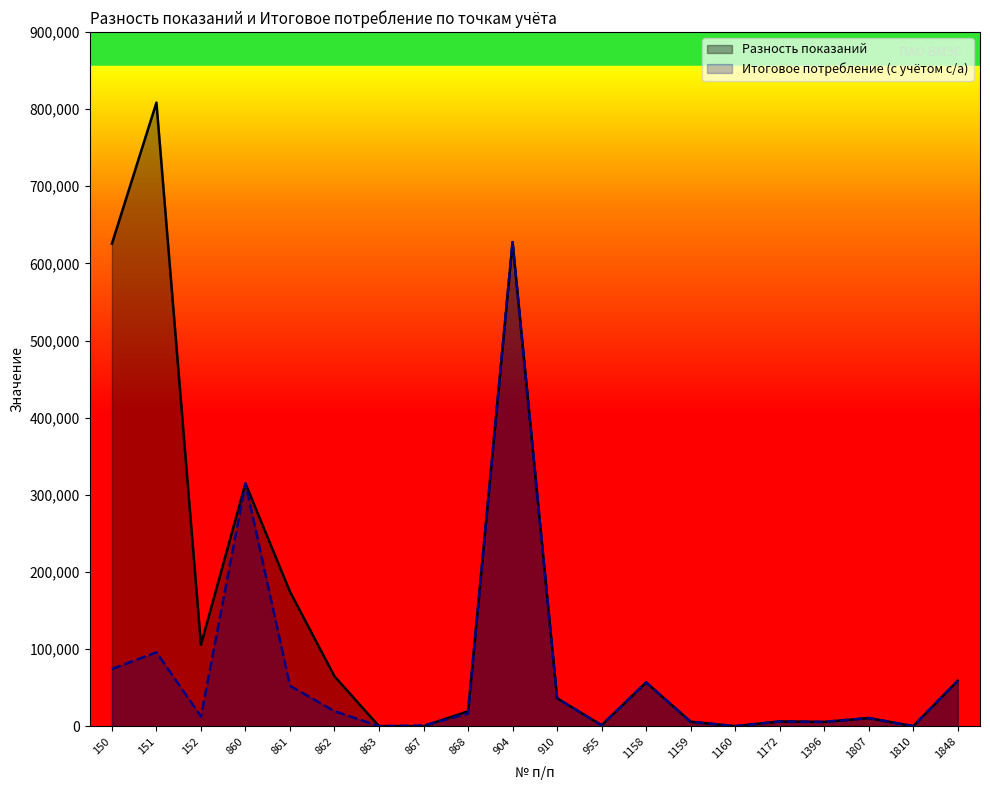

The value of Итоговое потребление (с учётом с/а) at 862 is 10869. True or false?

False